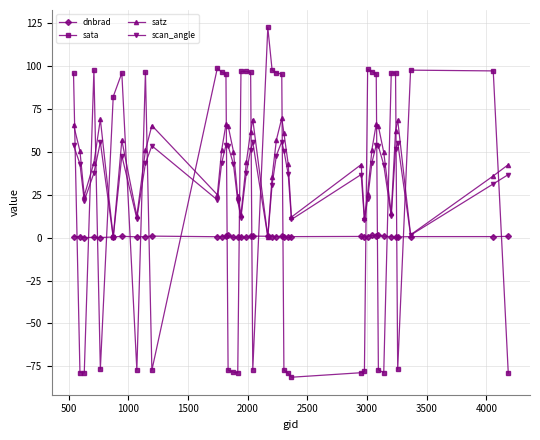

After their last crossing, which series has the higher values: satz or sata?

satz